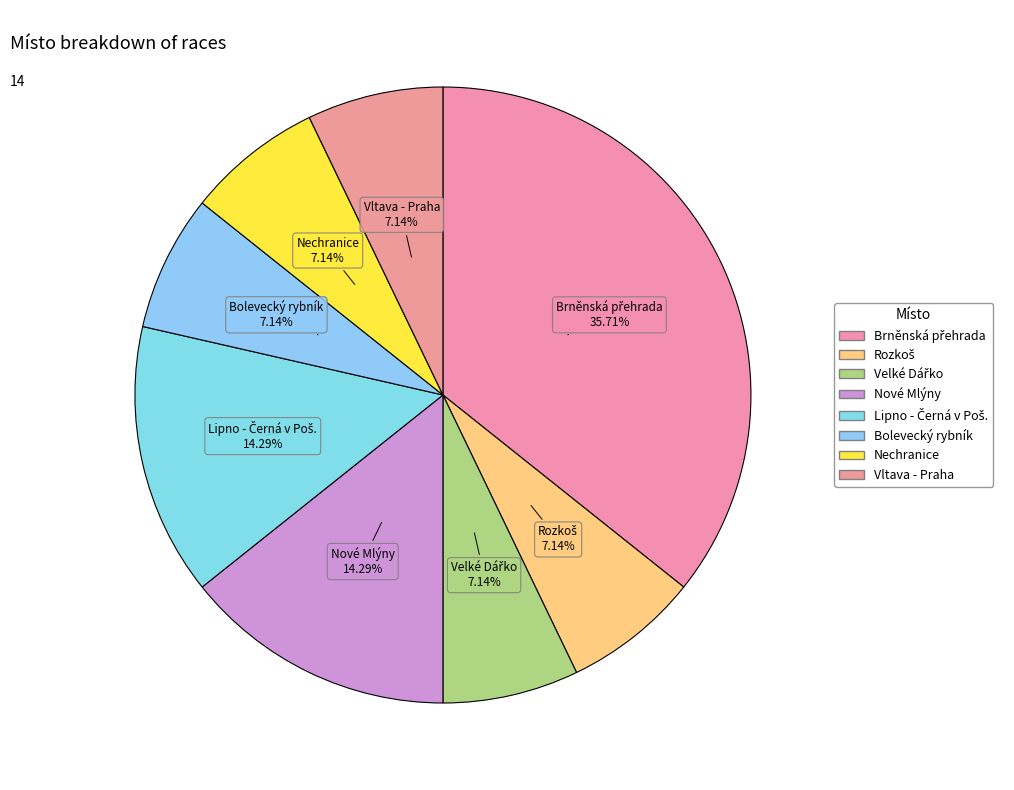

To the nearest percent, what is the combined percentage of Vltava - Praha and Velké Dářko?

14%